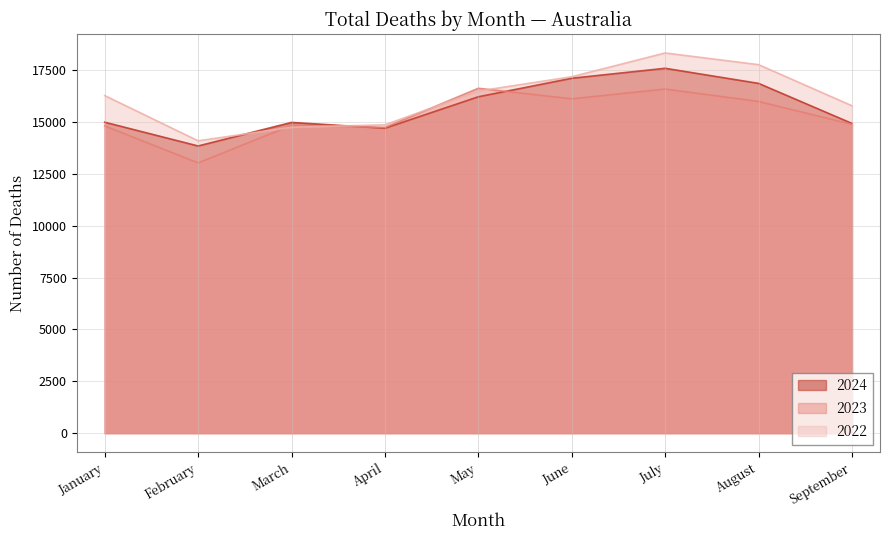

Reading left to right, list all the values displayed in this chart.

2024: January=14991	February=13845	March=14982	April=14701	May=16217	June=17111	July=17590	August=16863	September=14932
2023: January=14813	February=13028	March=14840	April=14738	May=16627	June=16118	July=16590	August=15991	September=14887
2022: January=16275	February=14093	March=14748	April=14864	May=16493	June=17182	July=18329	August=17765	September=15783